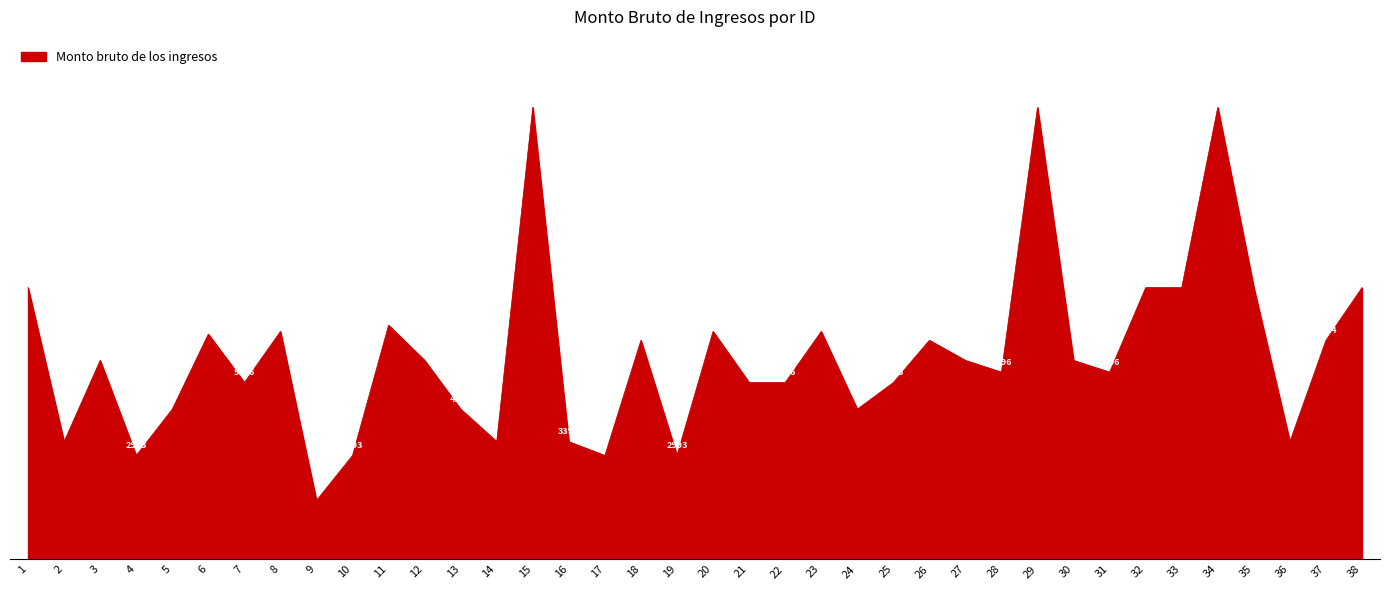

Does the chart display data point markers on the line(s)?

No